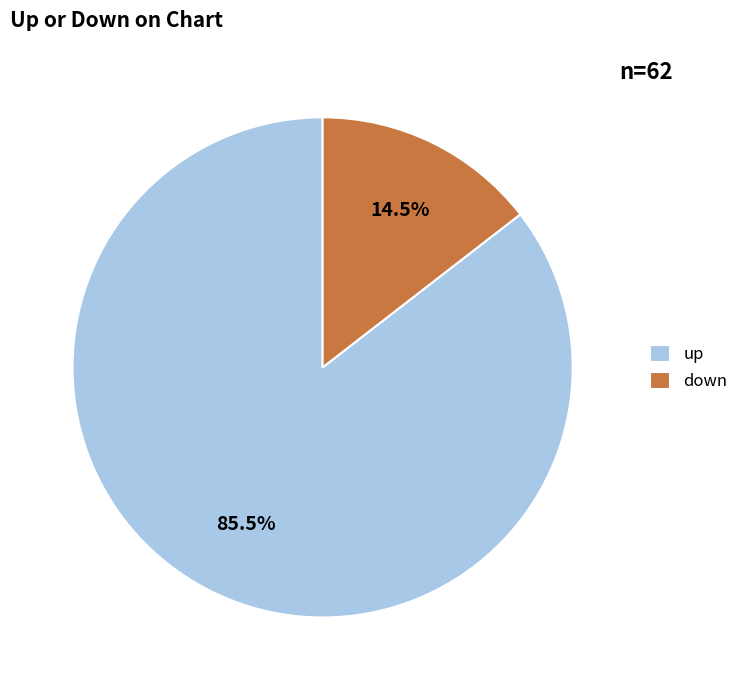

Between up and down, which is larger?

up